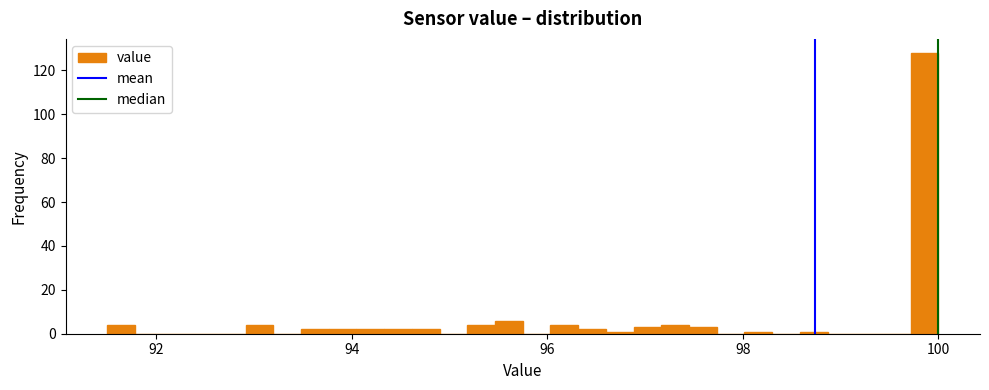

Around what value on the x-axis is the tallest bar? Give the approximate position of its centre, as read against the axis.

99.8